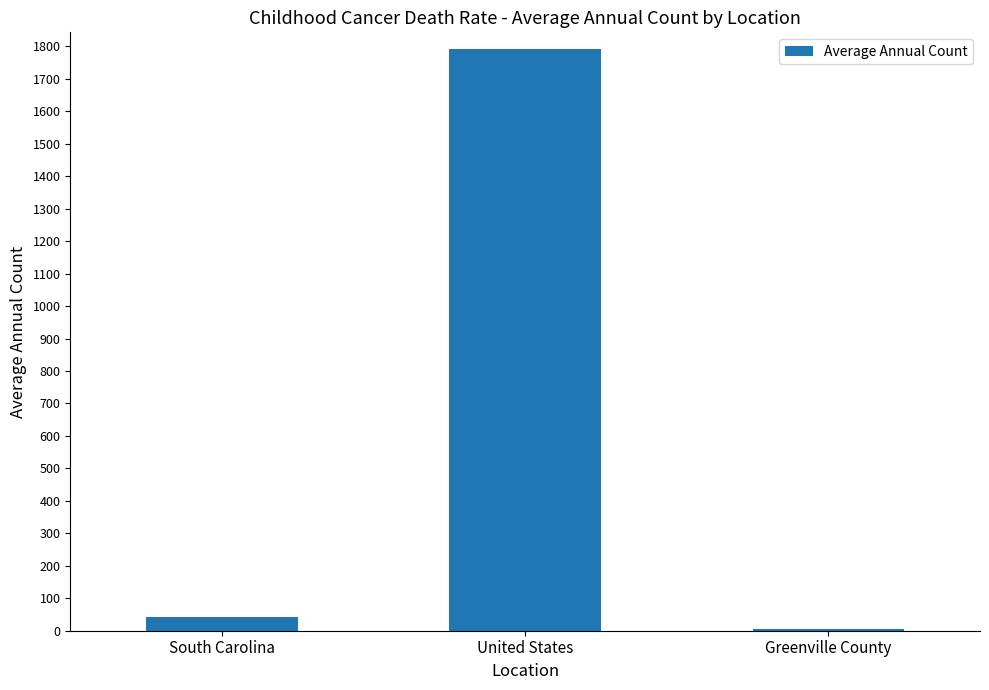

Reading left to right, transcribe all the data shown in this chart.

South Carolina=43	United States=1793	Greenville County=4